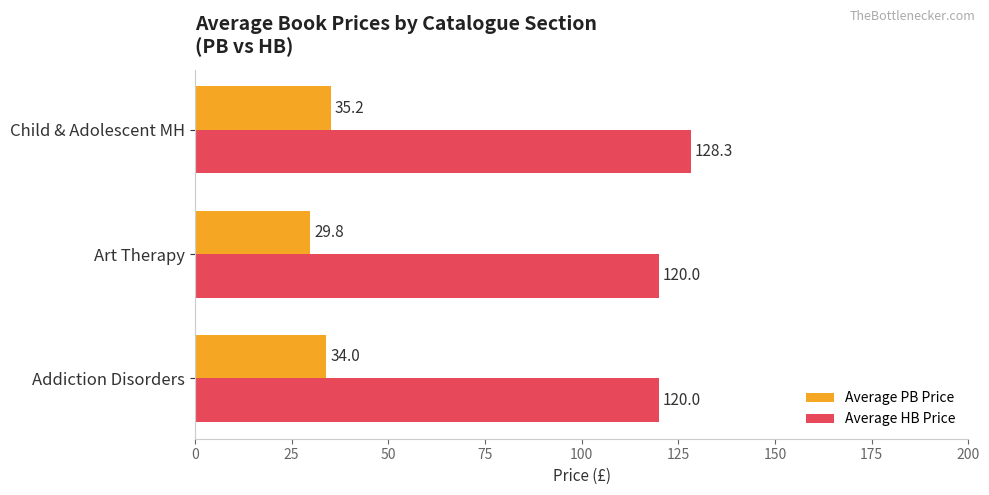

Rank the categories by Average PB Price value from lowest to highest.

Art Therapy, Addiction Disorders, Child & Adolescent MH